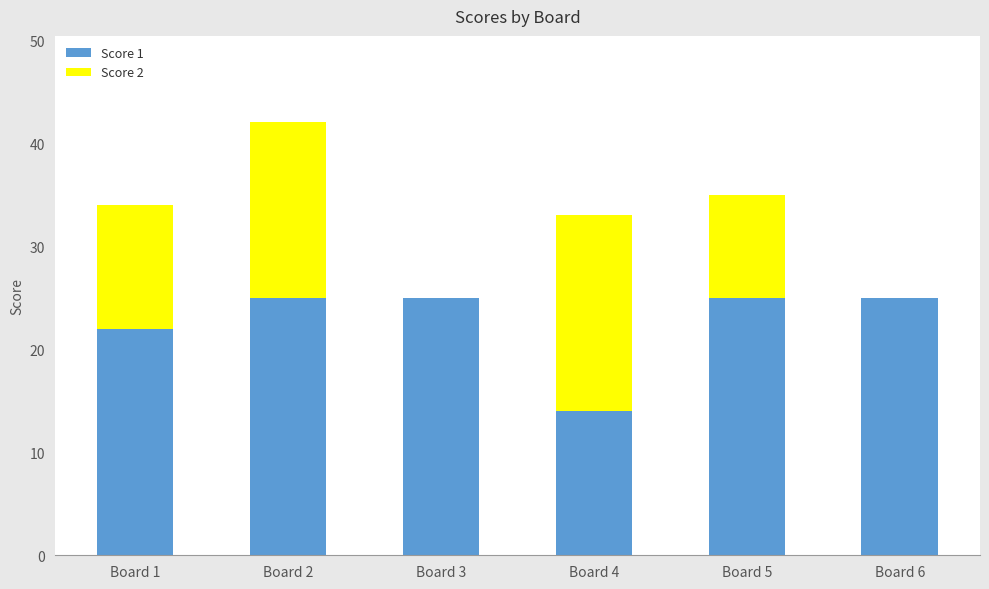

What are all the series names shown in the legend?

Score 1, Score 2